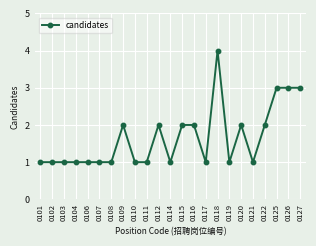

What is the value of the 15th point from the left?

1